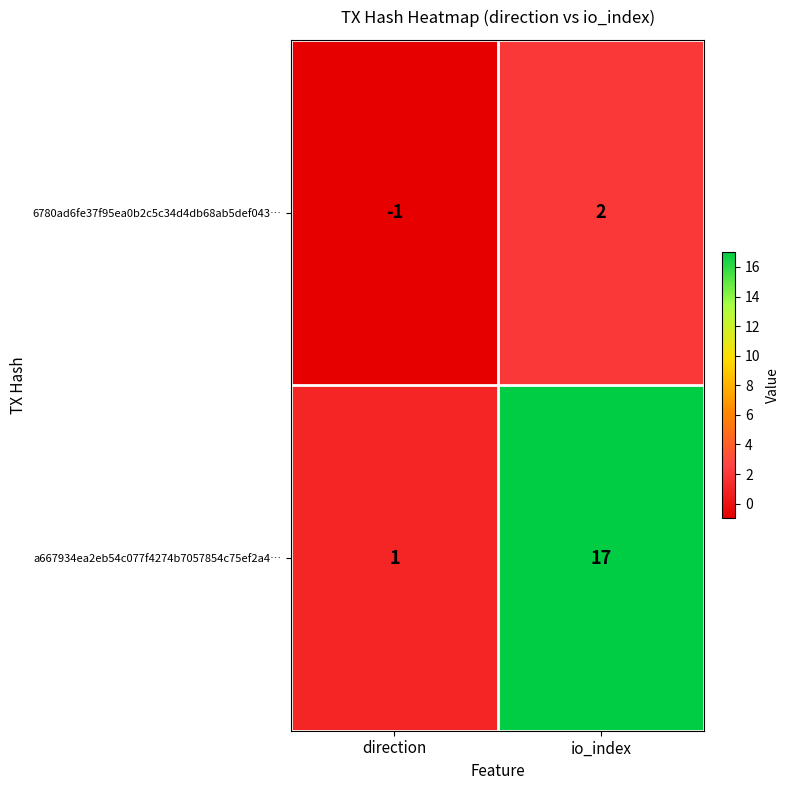

List the series in order of their peak value, highest first.

a667934ea2eb54c077f4274b7057854c75ef2a4…, 6780ad6fe37f95ea0b2c5c34d4db68ab5def043…